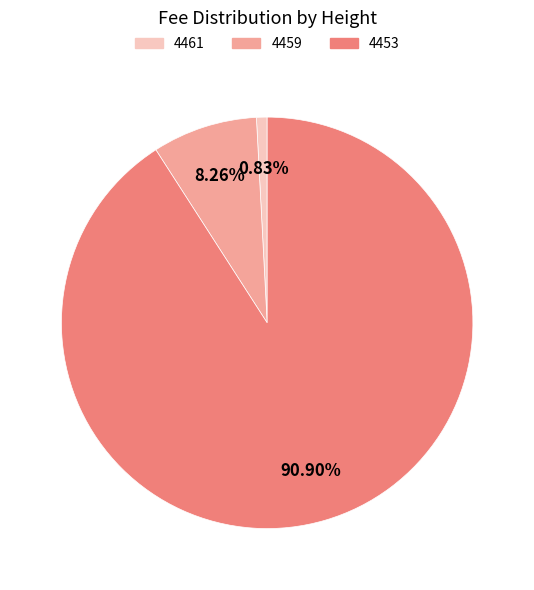

The 4453 slice represents 91% of the pie. True or false?

True